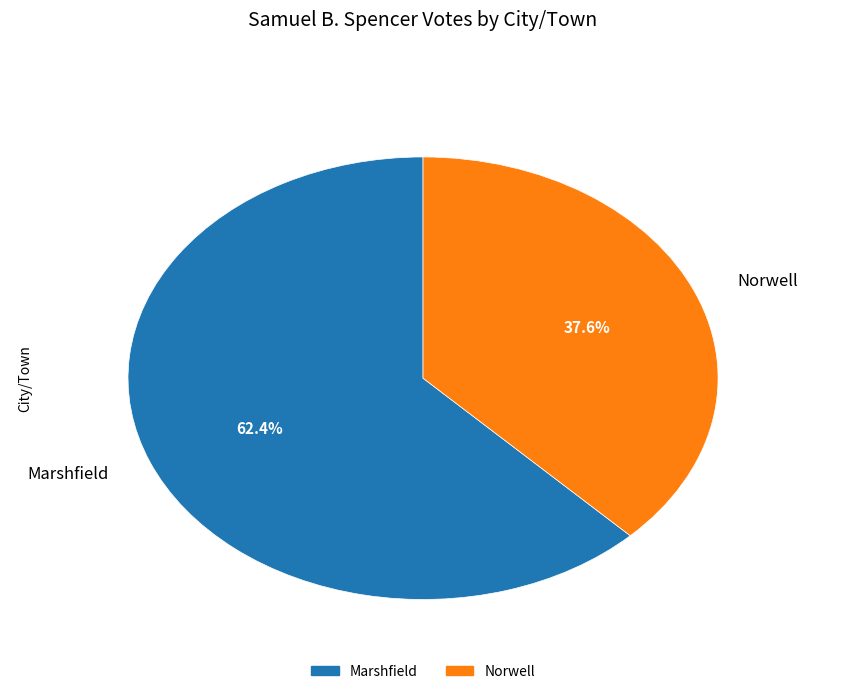

What percentage is NOT represented by Norwell?

62.4%